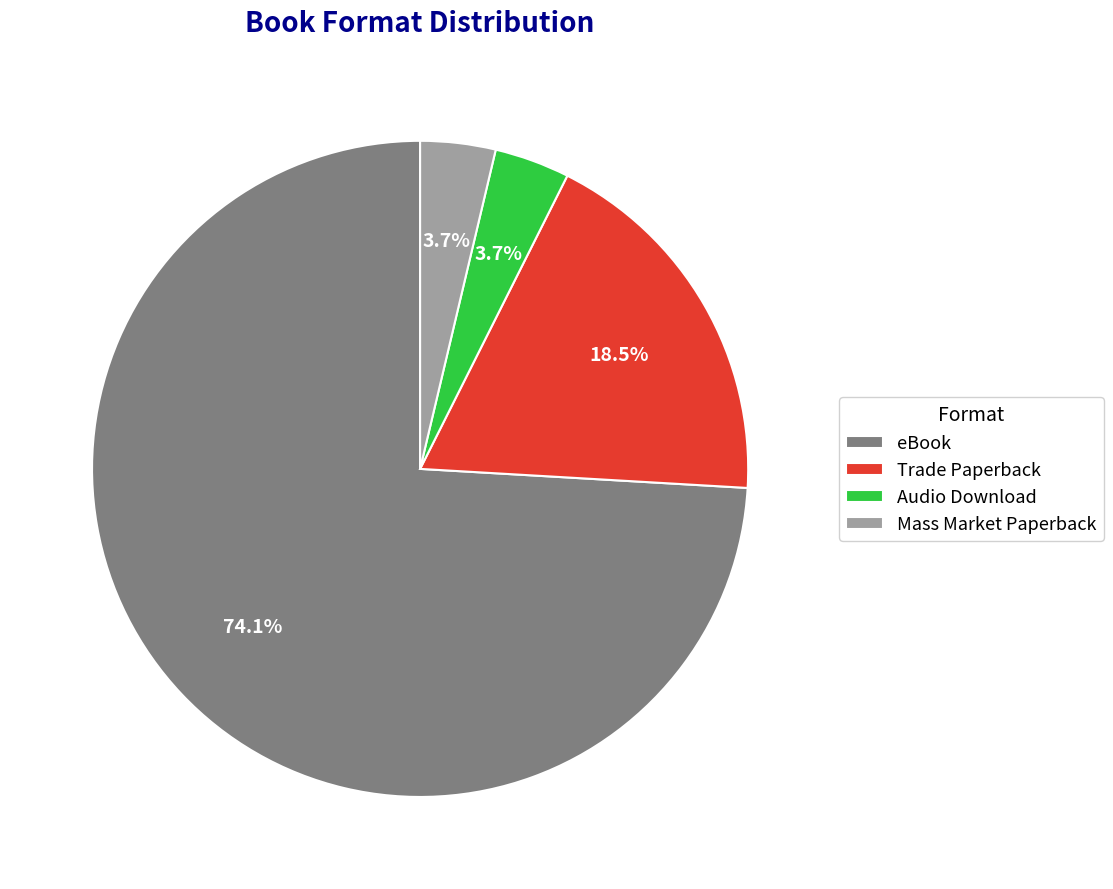

Which has a higher value, eBook or Mass Market Paperback?

eBook